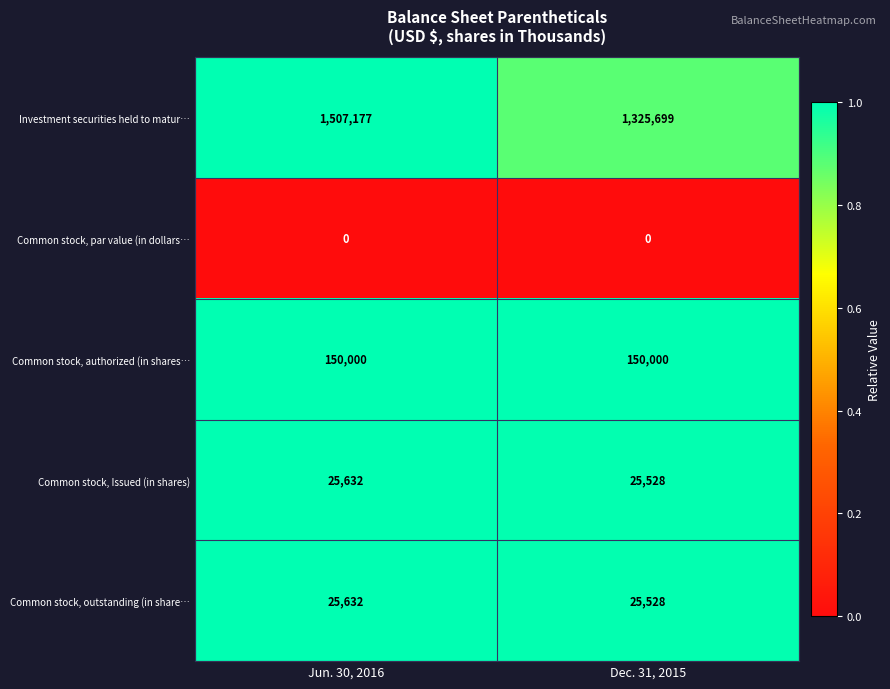

Is it true that Common stock, Issued (in shares) equals 25632 at Jun. 30, 2016?

True